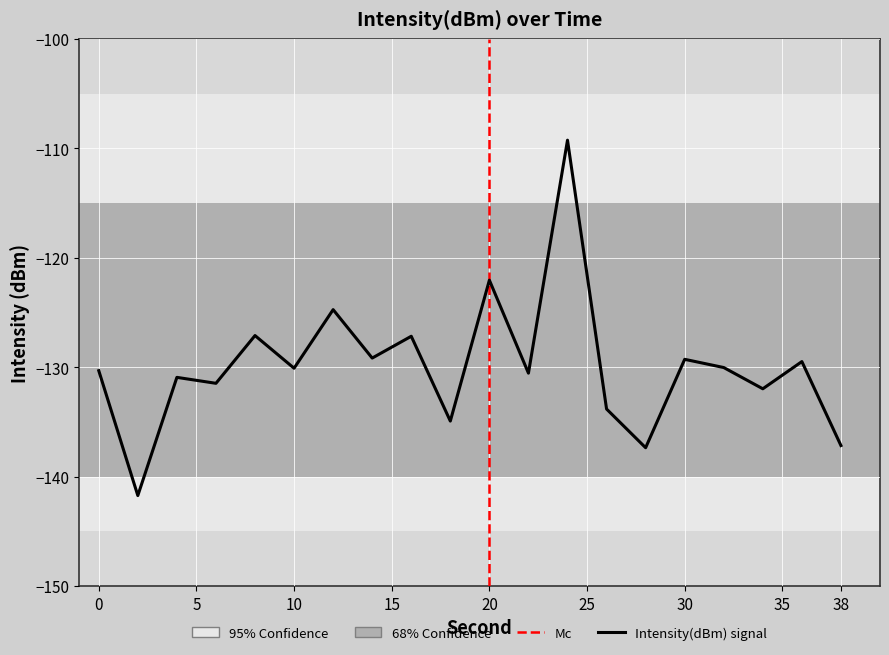

True or false: the data shows -79.8 at 38.

False